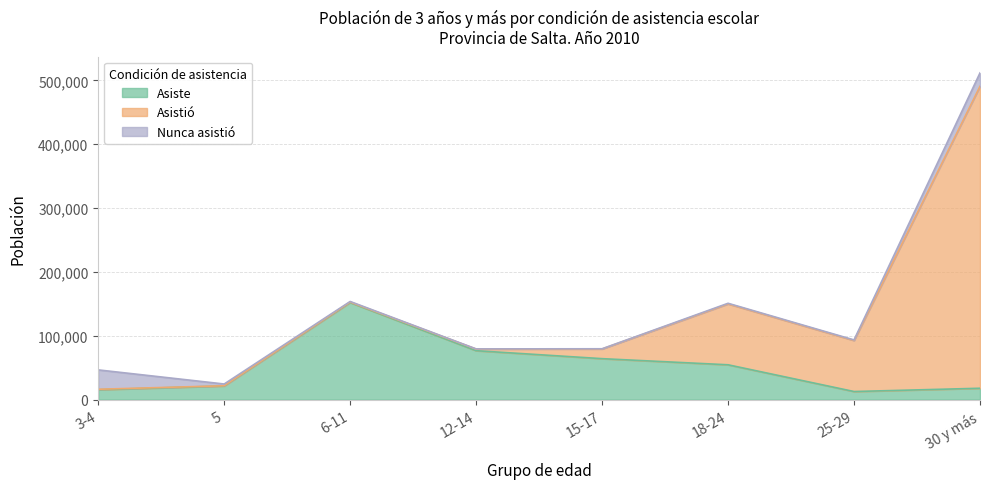

True or false: Asistió has more than 1 points higher than both neighbors.

False